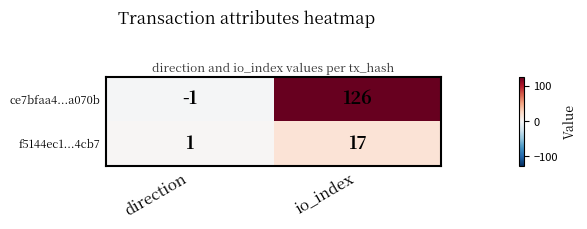

What value does the ce7bfaa4...a070b series have at io_index, to the nearest 5?

125